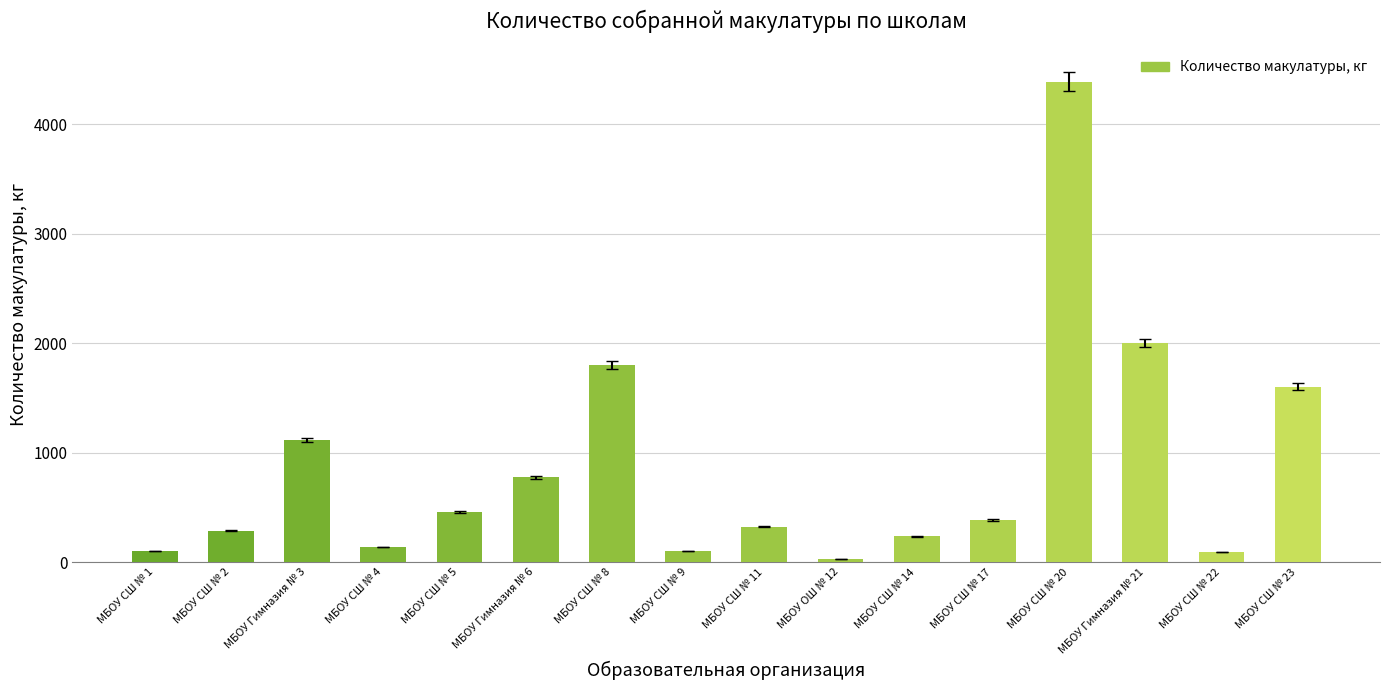

At which category does the chart reach its minimum across all series?

МБОУ ОШ № 12